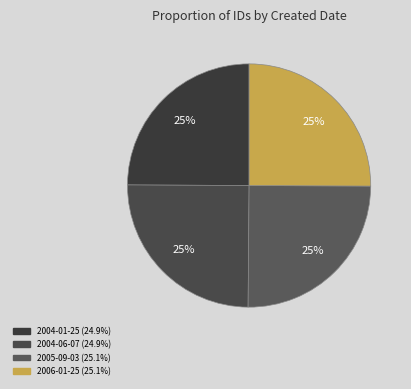

Is there a majority slice in this chart?

No